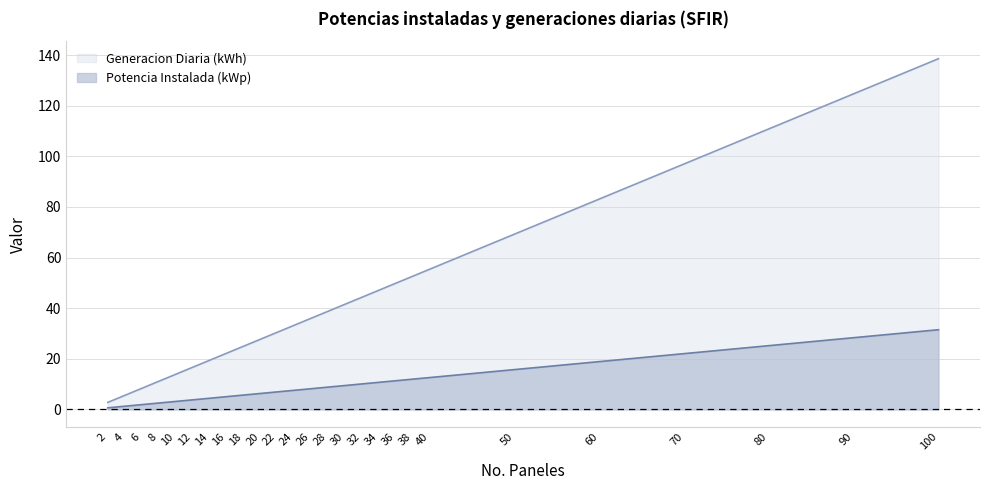

Is the value of Generacion Diaria (kWh) at 2 greater than the value of Potencia Instalada (kWp) at 20?

No